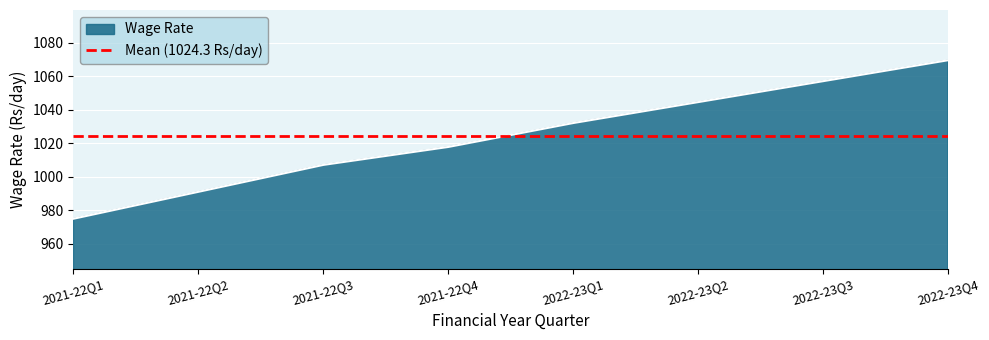

What value does the data have at 2022-23Q1?

1032.1